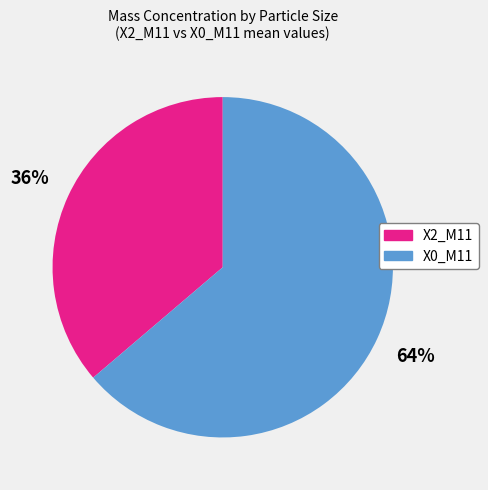

Does any single category account for the majority?

Yes